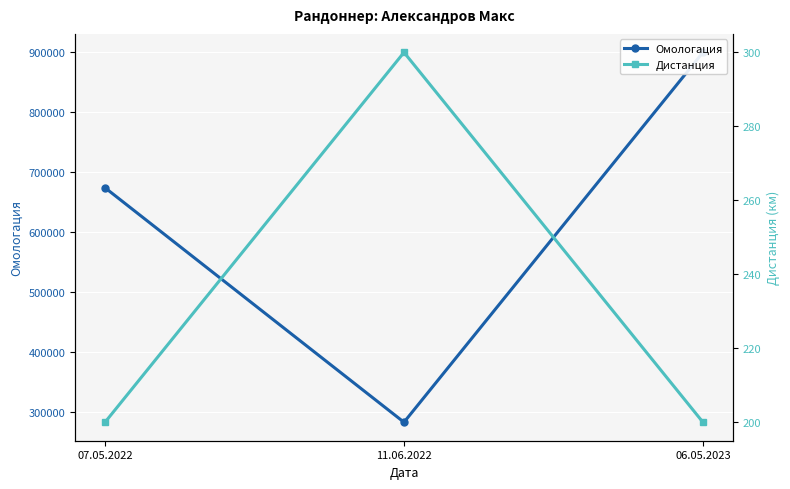

At 07.05.2022, list the series in order from largest to smallest.

Омологация, Дистанция